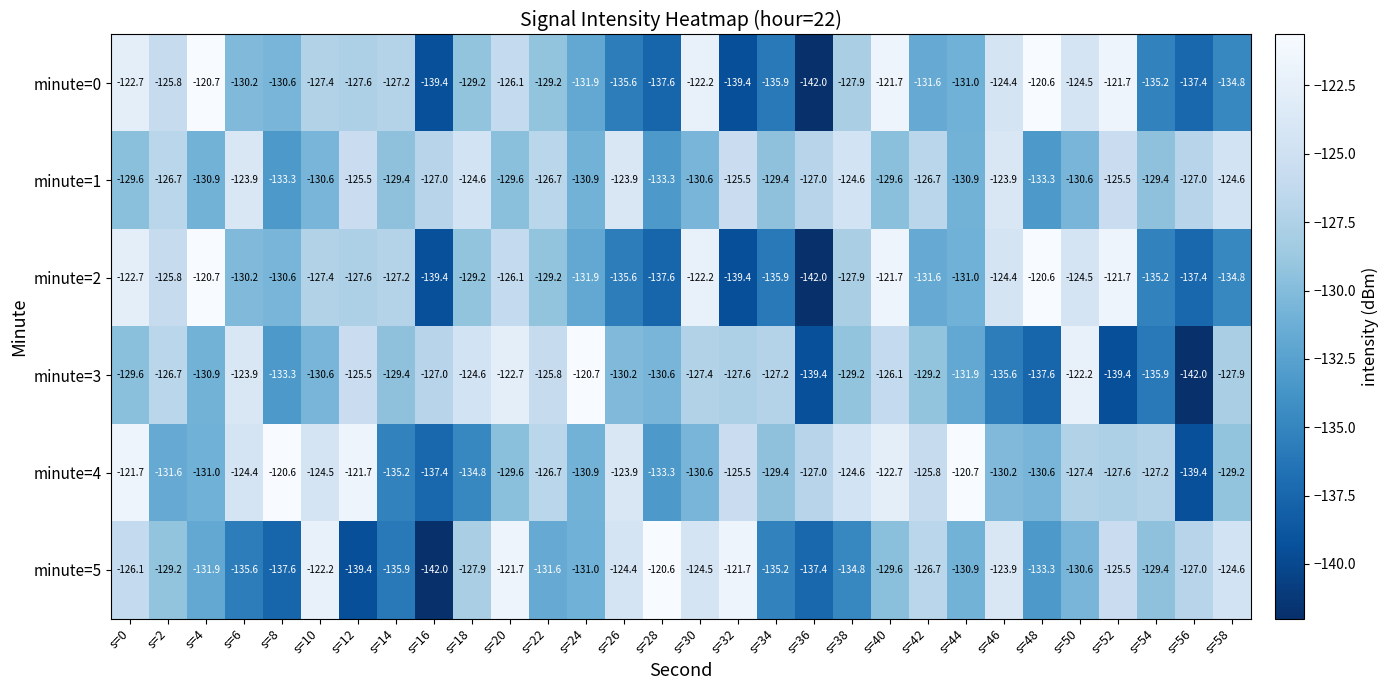

How many data points in minute=1 are less than -127?

15